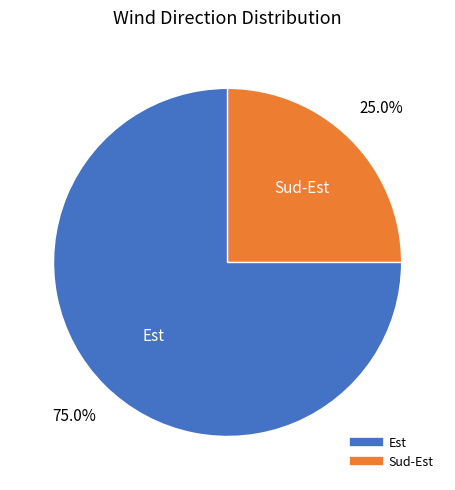

Does any single category account for the majority?

Yes